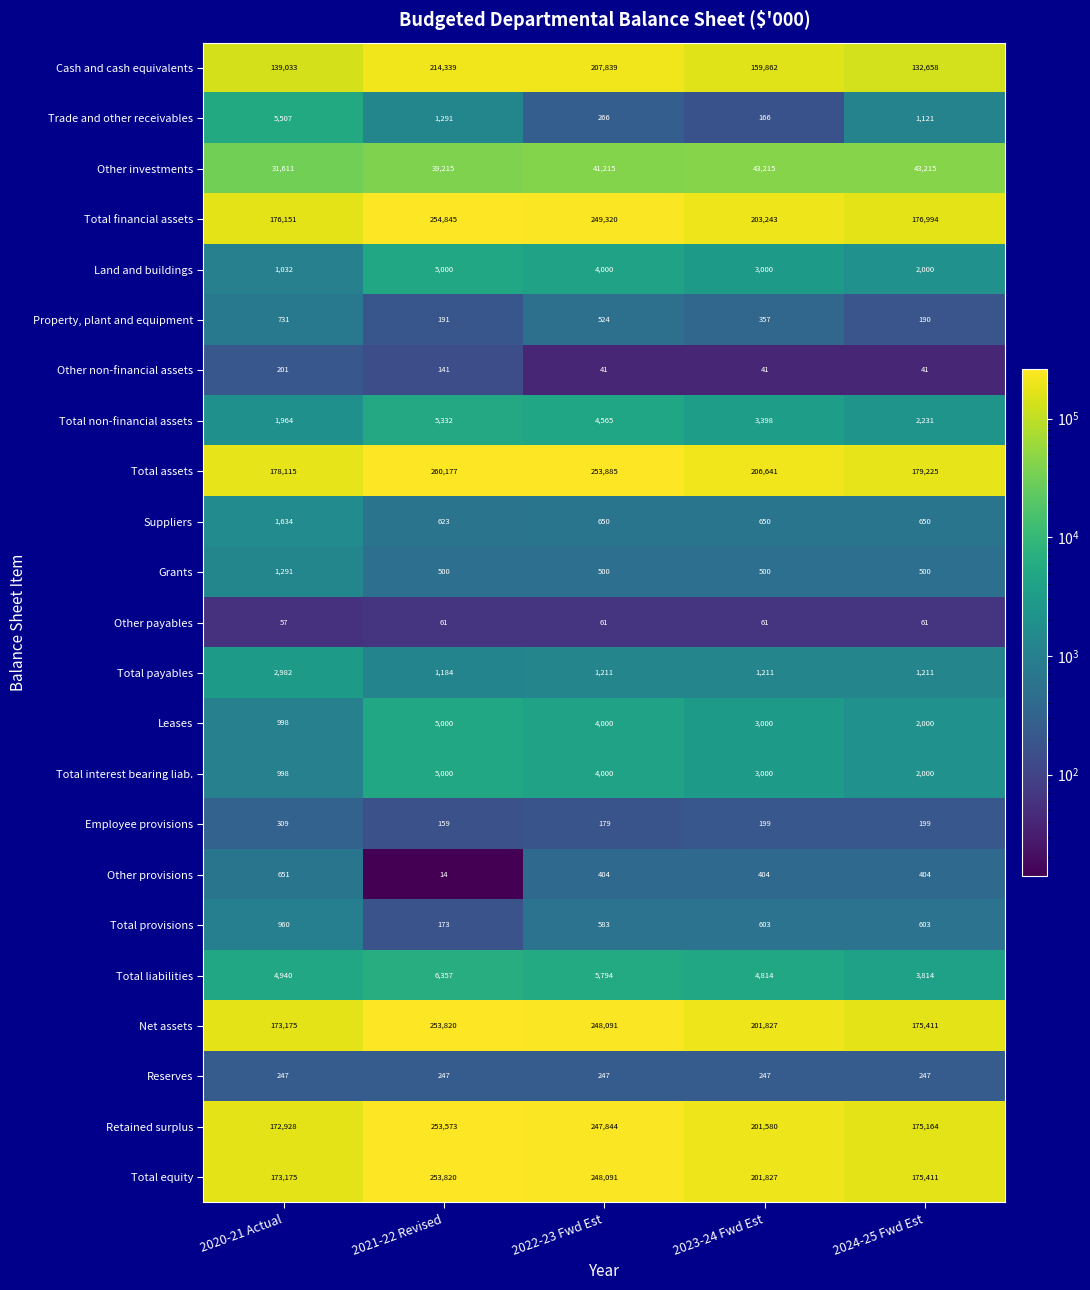

The Retained surplus series shows 105807 at 2024-25 Fwd Est. True or false?

False